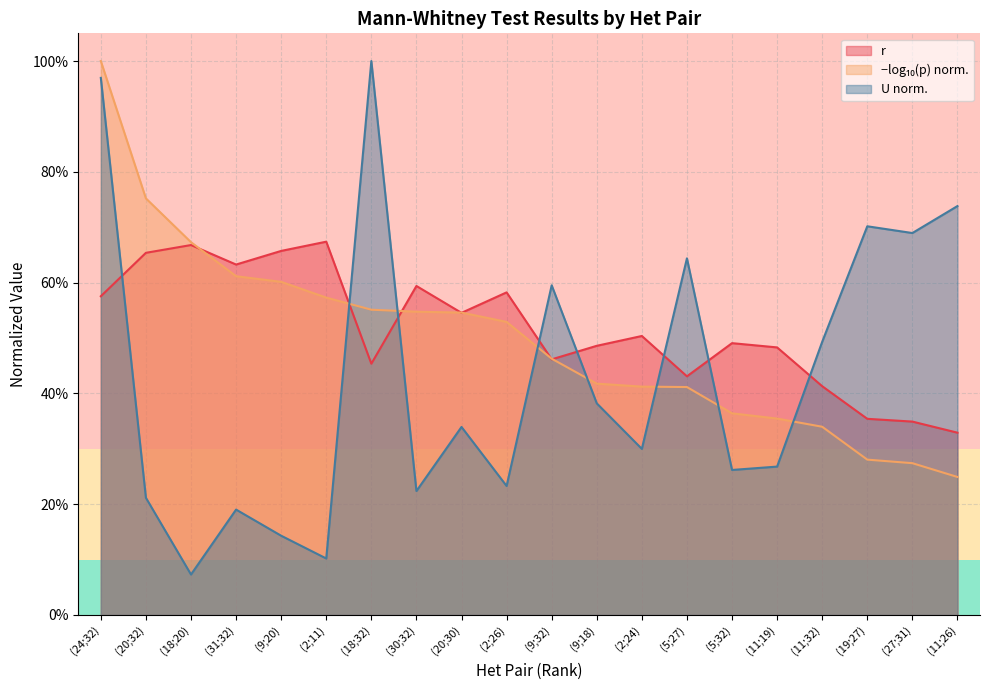

At which category is the sum across all series the highest?

(24;32)